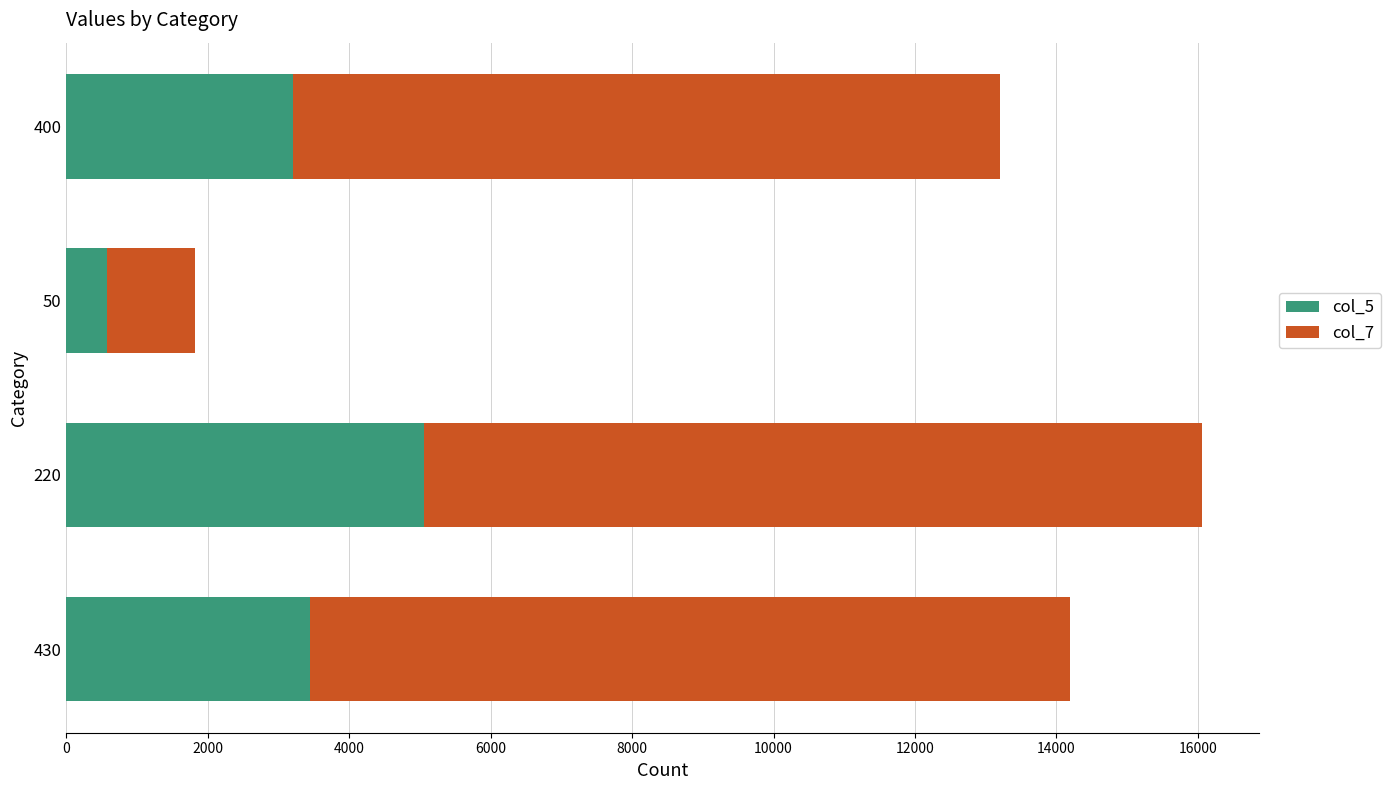

What is the average value of the col_5 series?

3069